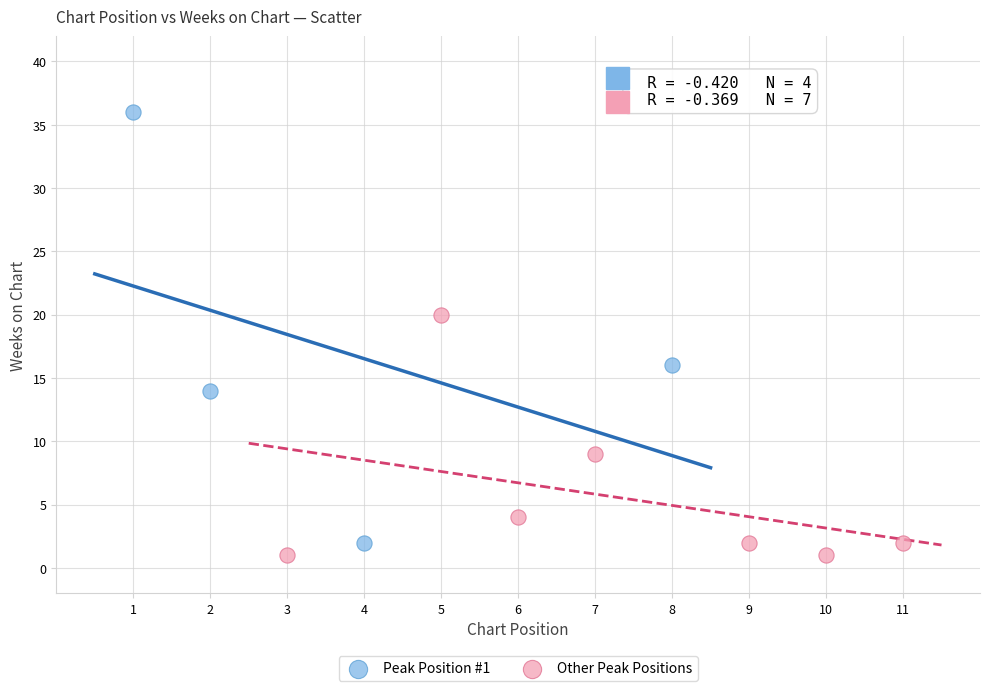

Which series has the widest spread of Y values?

Peak Position #1